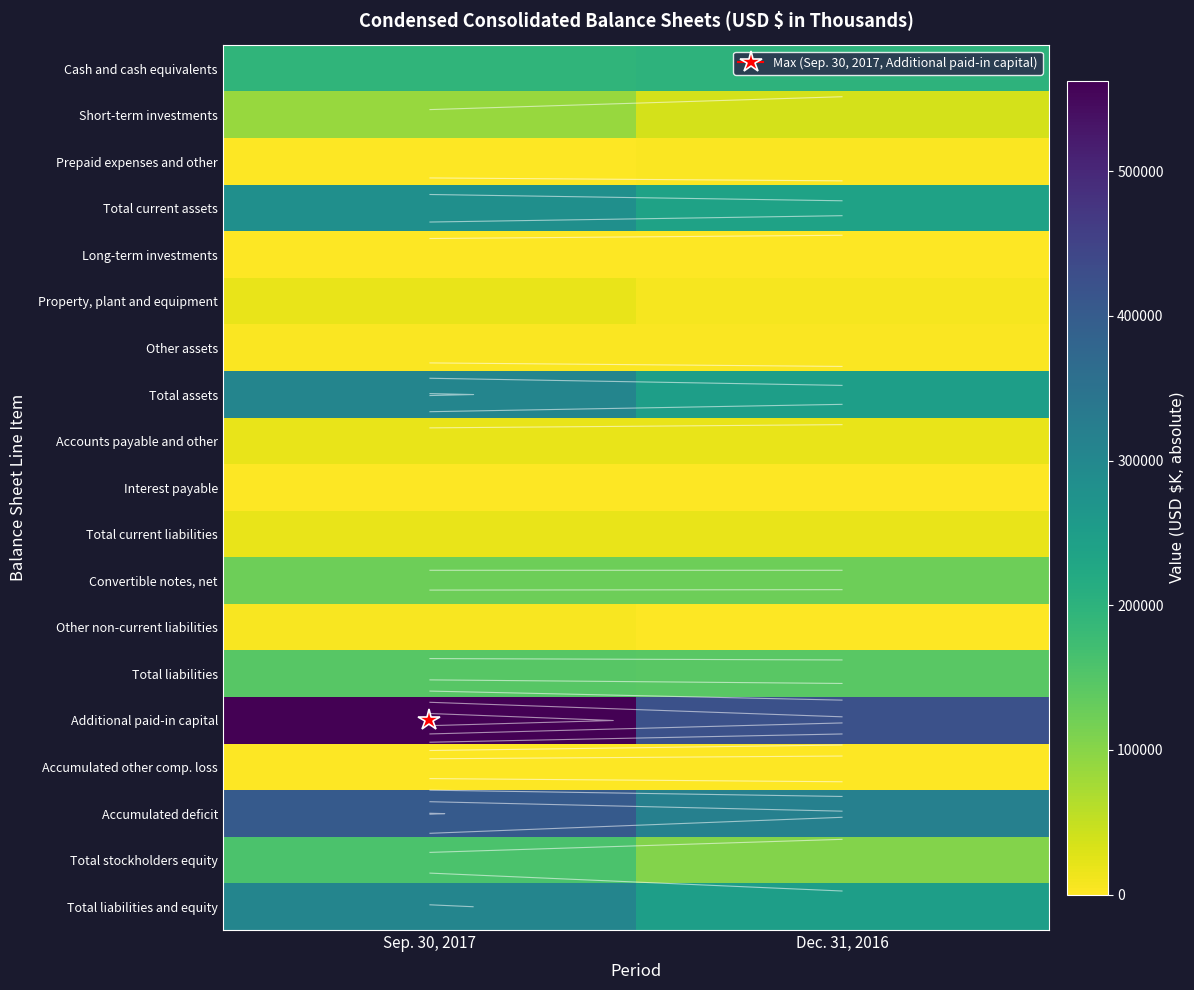

At which category is the sum across all series the highest?

Sep. 30, 2017